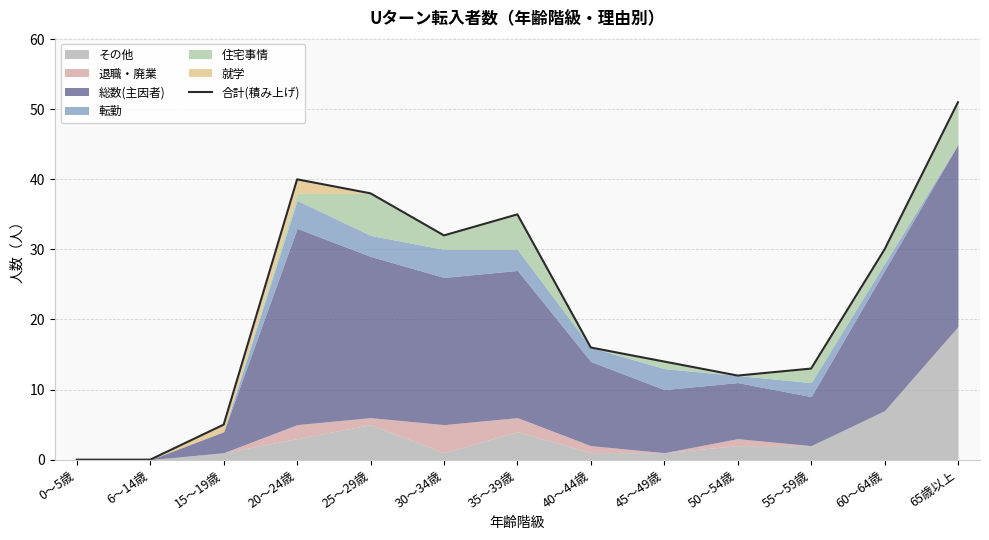

What is the sum of all values?

286